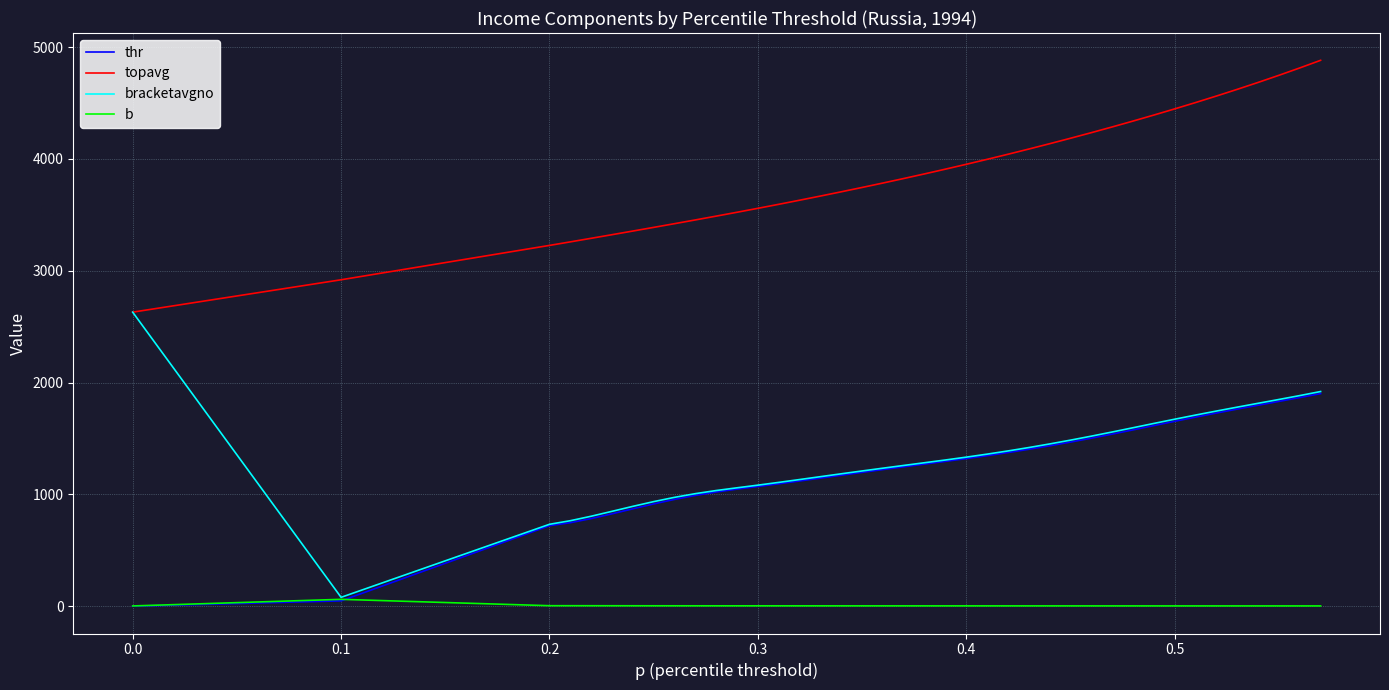

True or false: thr and topavg intersect in this chart.

False